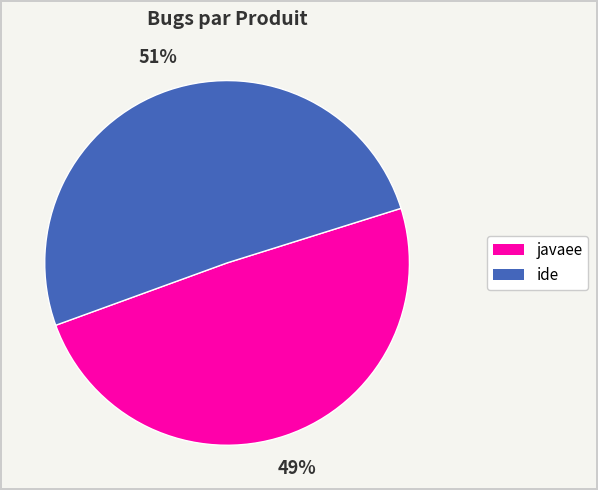

How many segments does this pie chart have?

2